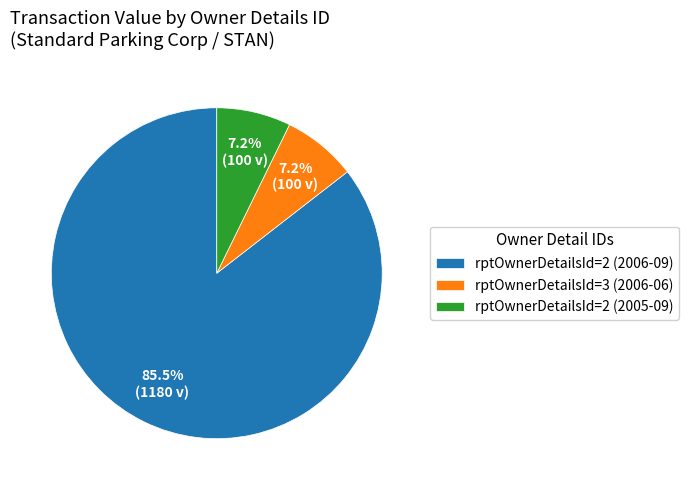

How many slices are in this pie chart?

3